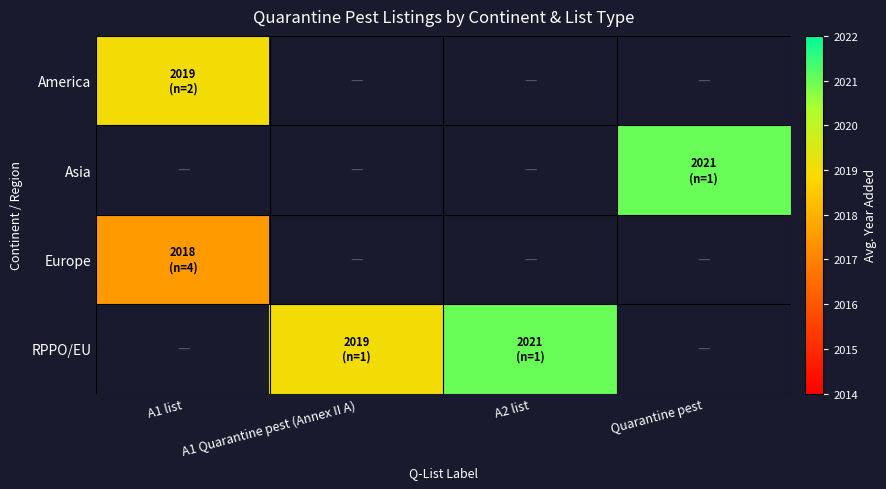

What is the highest value of the America series?

2019.0